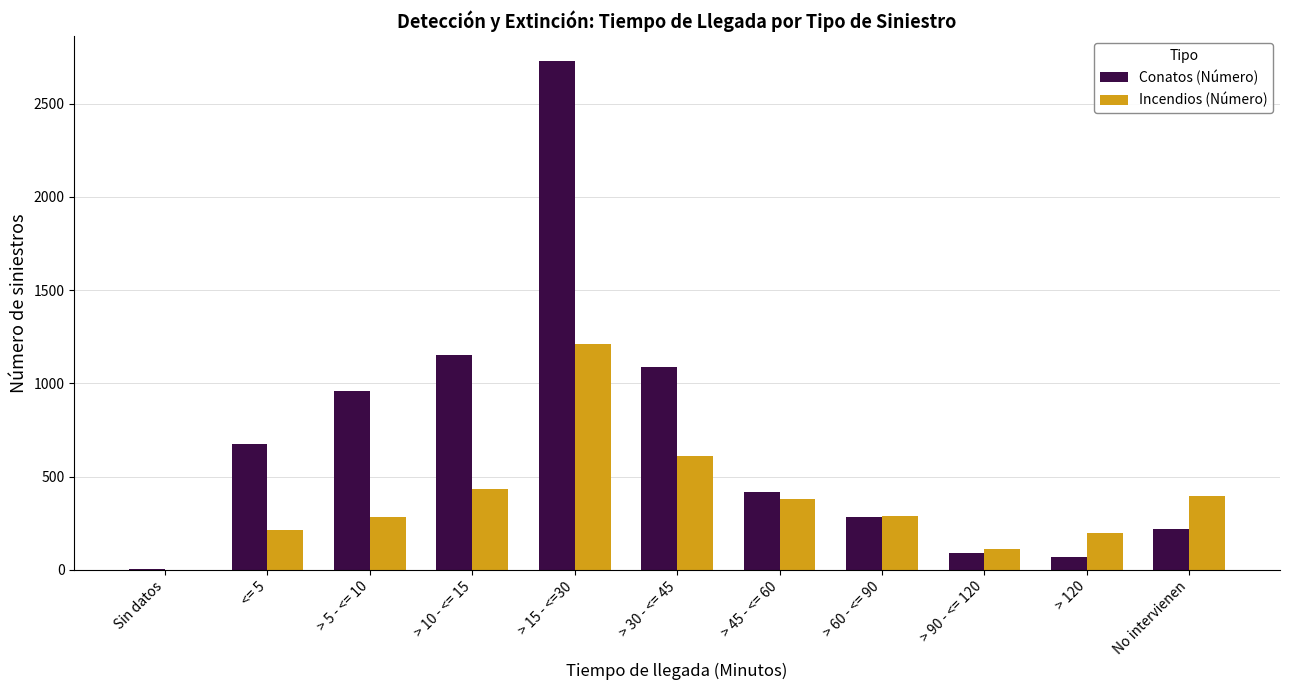

What is the sum of all Conatos (Número) values?

7685